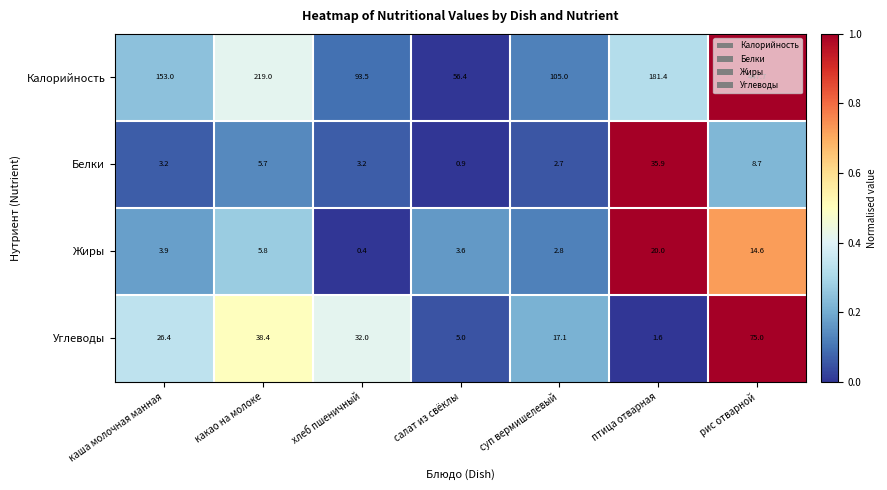

What is the spread (max minus min) of values at рис отварной?

439.0